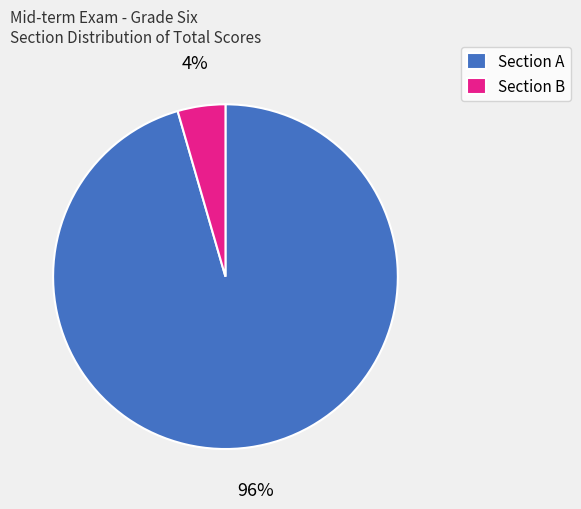

Count the number of slices in the pie.

2